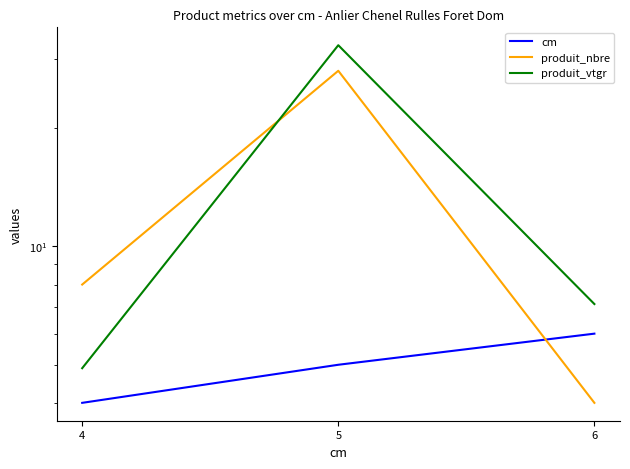

Reading left to right, transcribe all the data shown in this chart.

cm: 4=4.0	5=5.0	6=6.0
produit_nbre: 4=8.0	5=28.0	6=4.0
produit_vtgr: 4=4.9	5=32.5	6=7.1